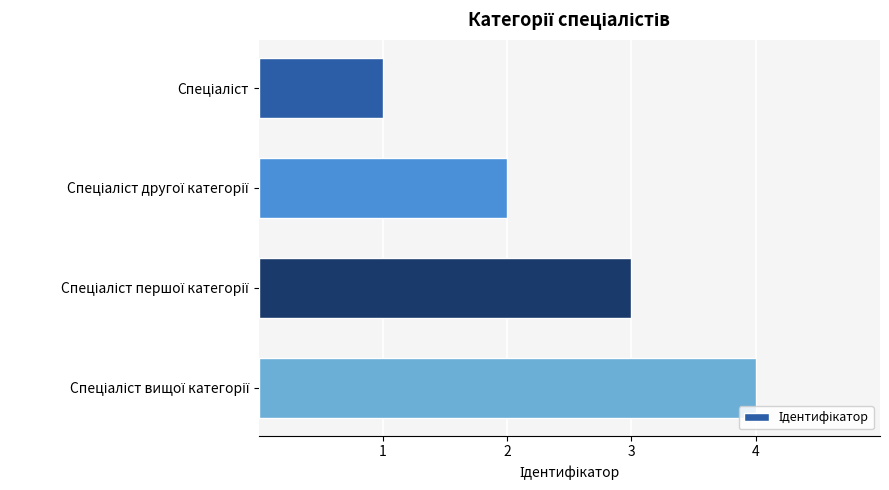

What is the sum of all values?

10